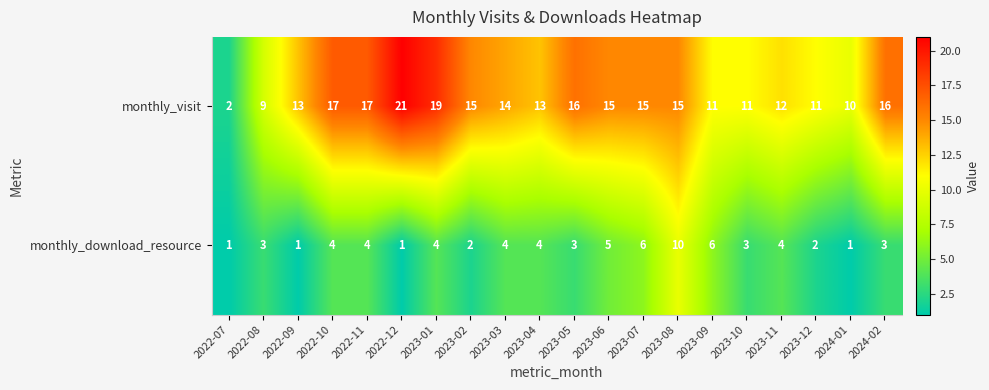

What is the average value of the monthly_visit series?

14